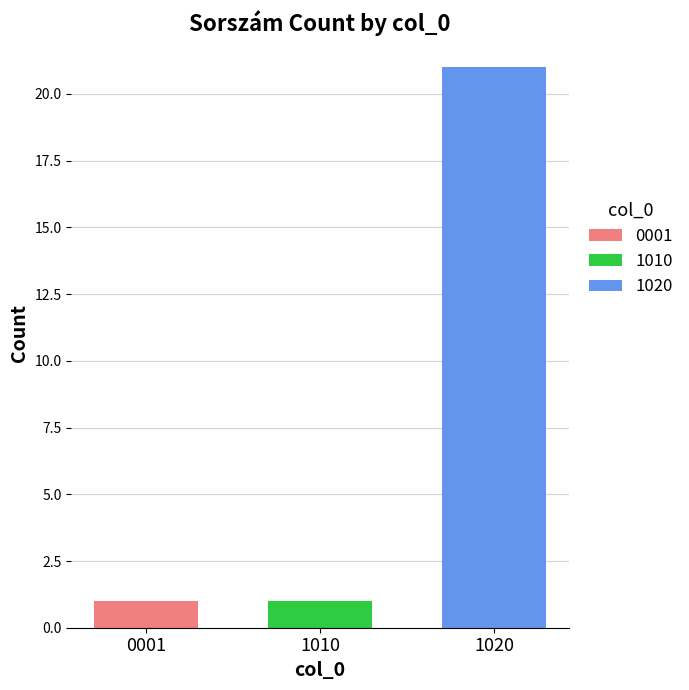

What is the smallest value displayed?

1